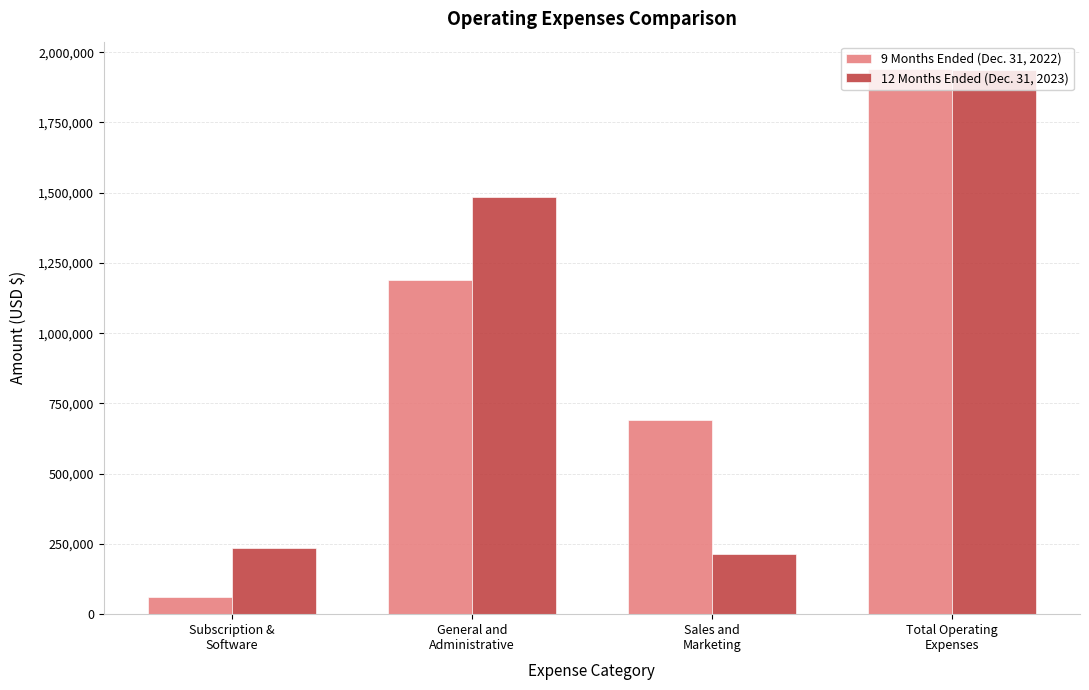

At how many categories does at least one series exceed 1121660?

2